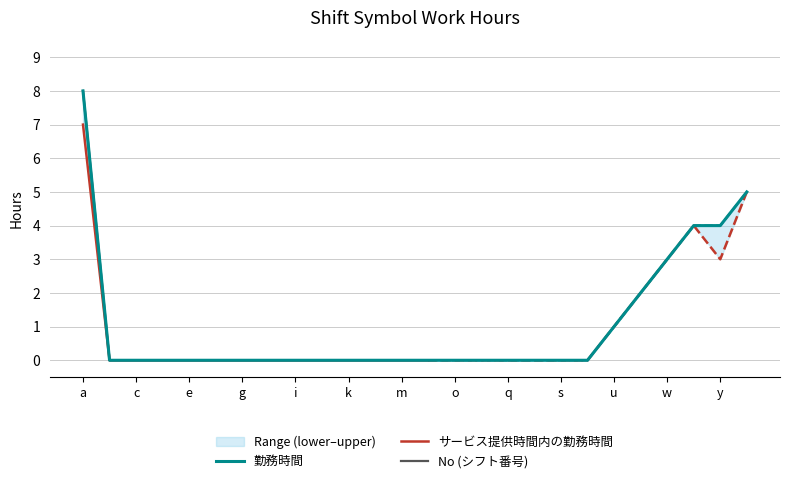

At which category is the sum across all series the highest?

a